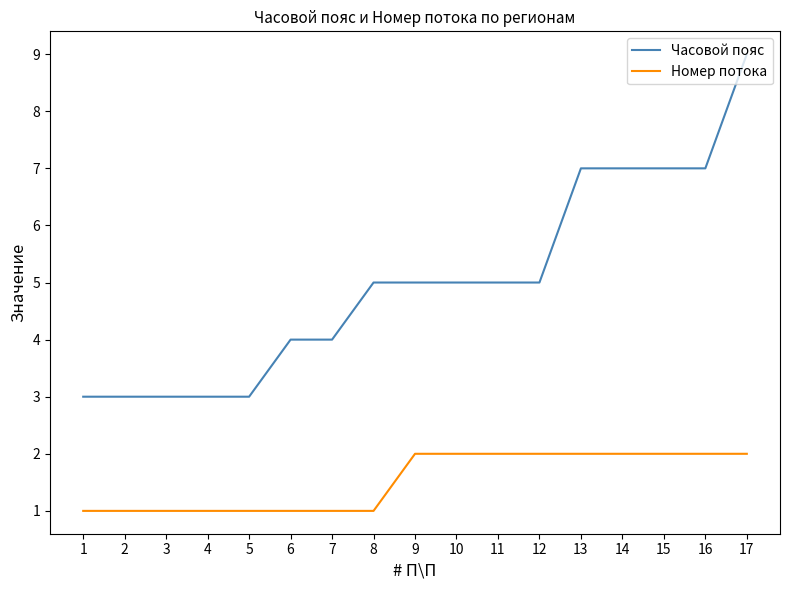

What is the greatest value displayed?

9